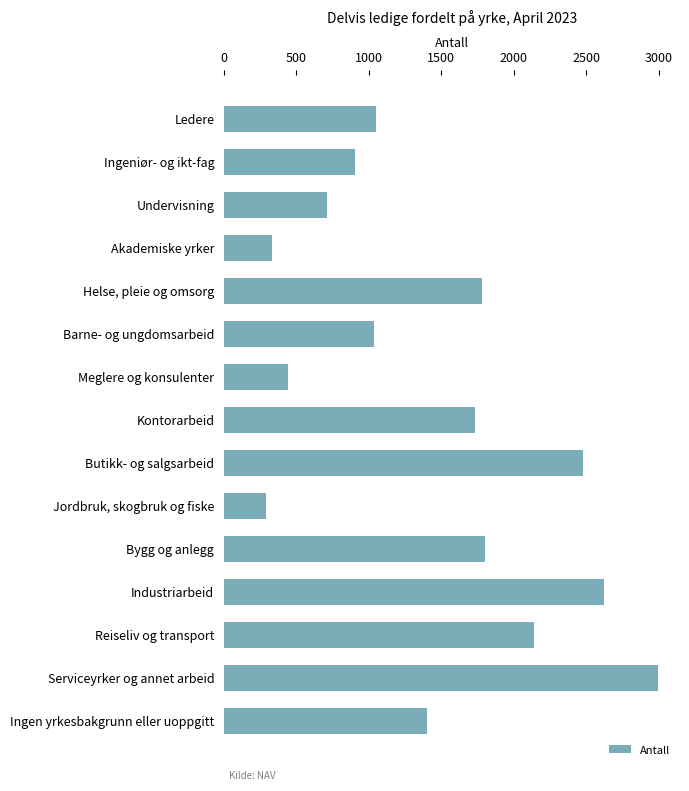

What value does the data have at Butikk- og salgsarbeid, to the nearest 50?

2500